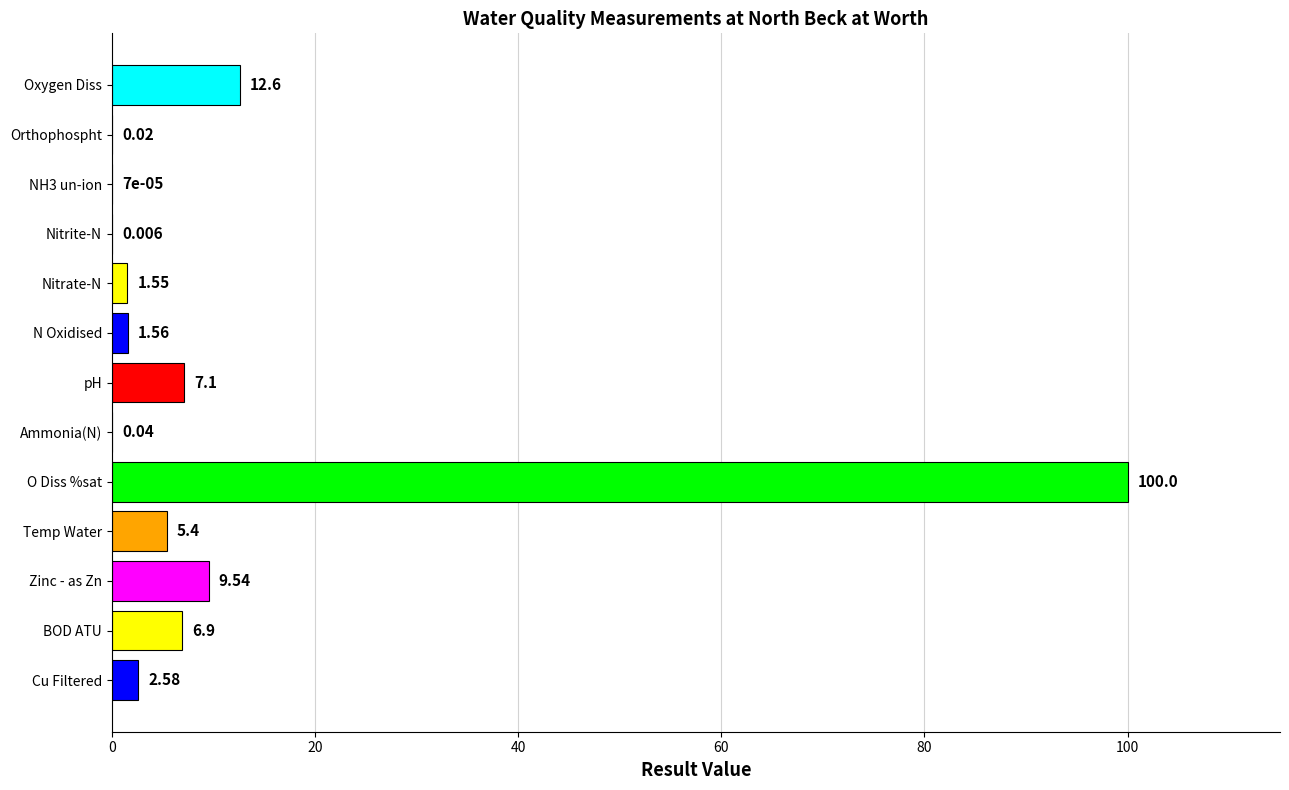

Where is the data nearest to the value 50?

Oxygen Diss